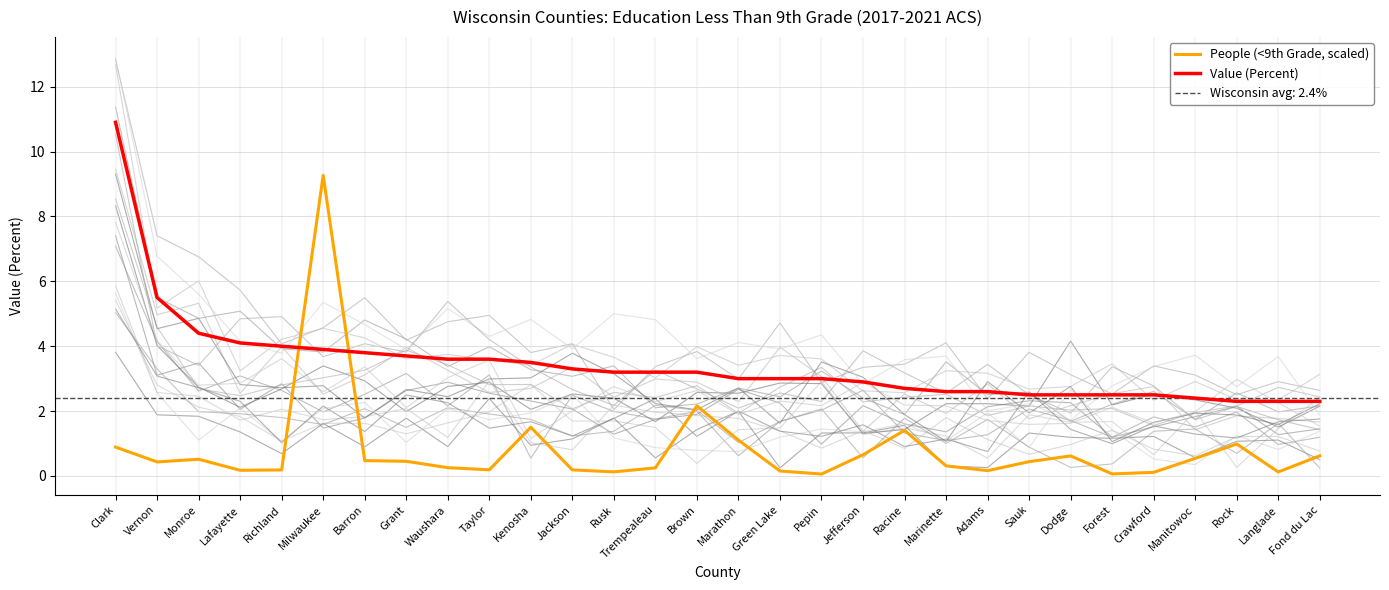

What is the value of the Value (Percent) point at the 2nd from the left?

5.5